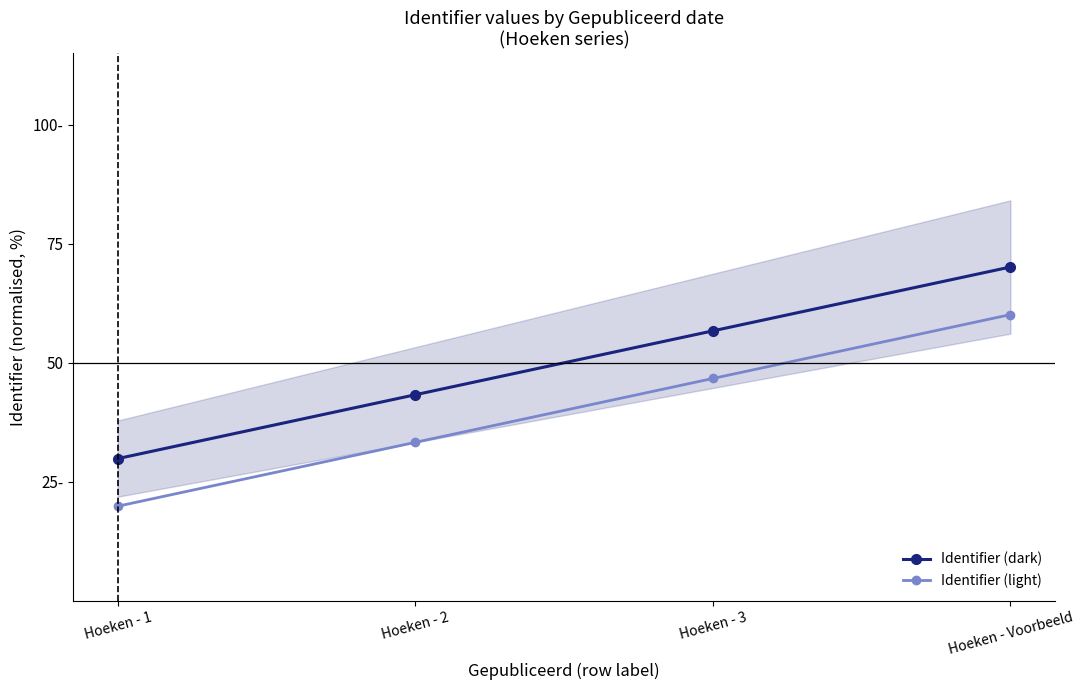

What is the smallest value displayed?

19.9